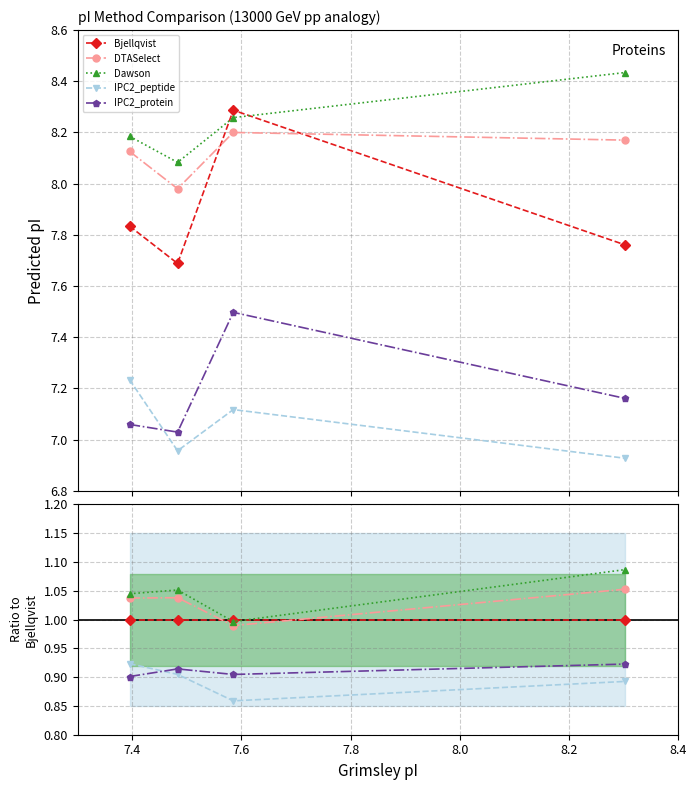

Does the chart display data point markers on the line(s)?

Yes